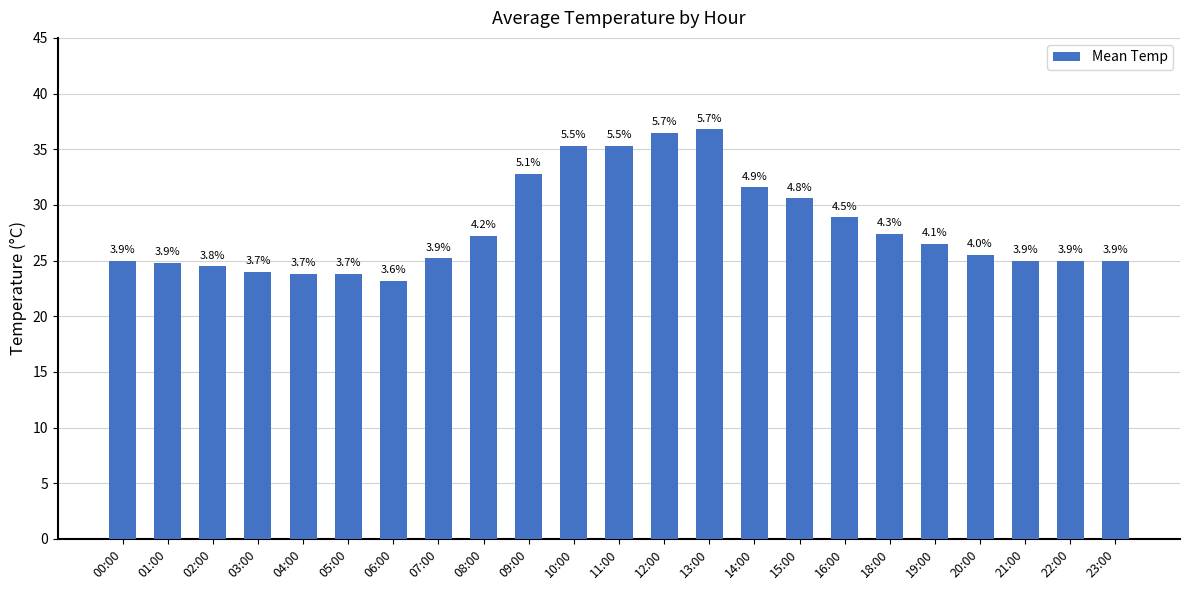

List the labels in order of value, largest first.

13:00, 12:00, 10:00, 11:00, 09:00, 14:00, 15:00, 16:00, 18:00, 08:00, 19:00, 20:00, 07:00, 00:00, 21:00, 22:00, 23:00, 01:00, 02:00, 03:00, 04:00, 05:00, 06:00